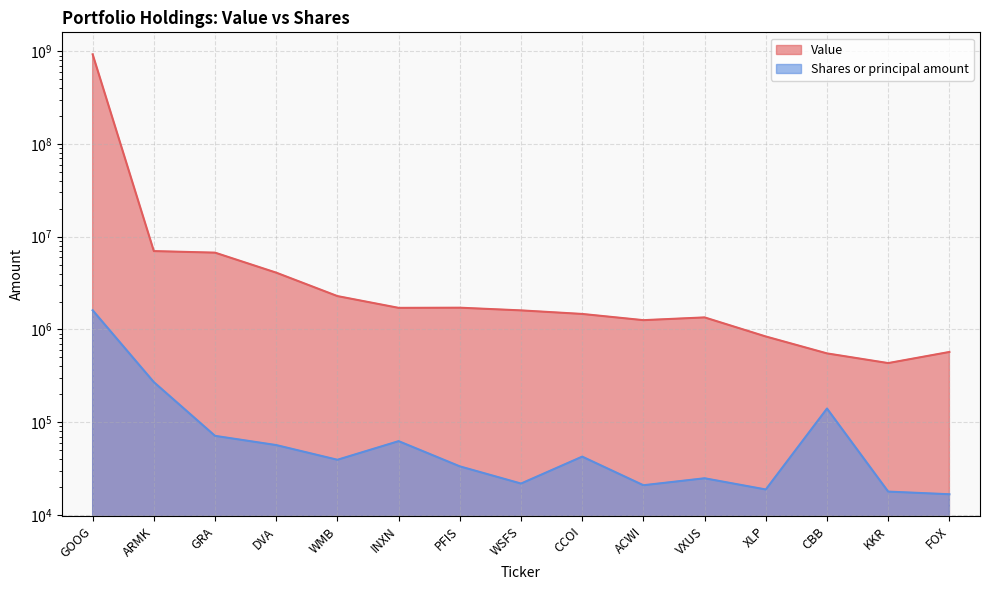

How many values in the Value series are below 1606000?

7